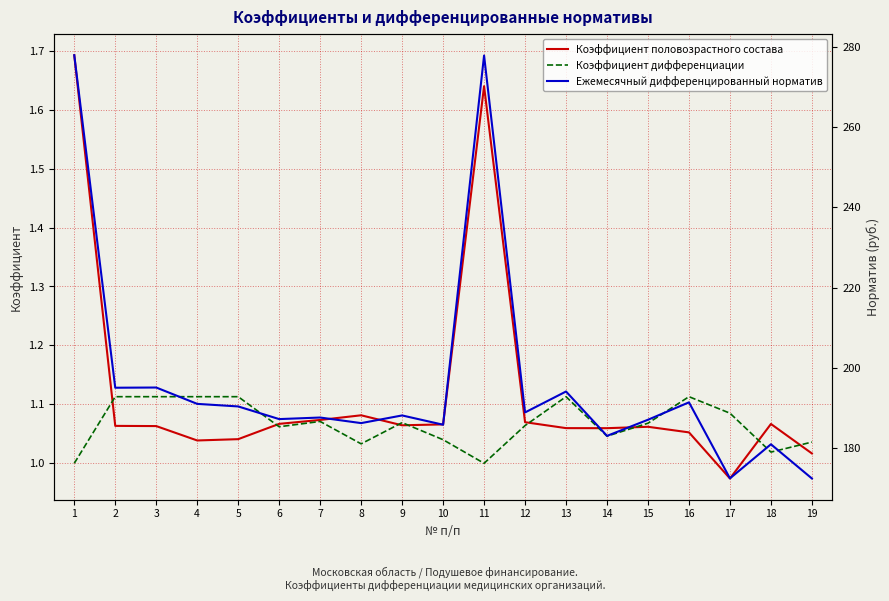

What is the difference between the second highest and second lowest values in the Ежемесячный дифференцированный норматив series?

105.3